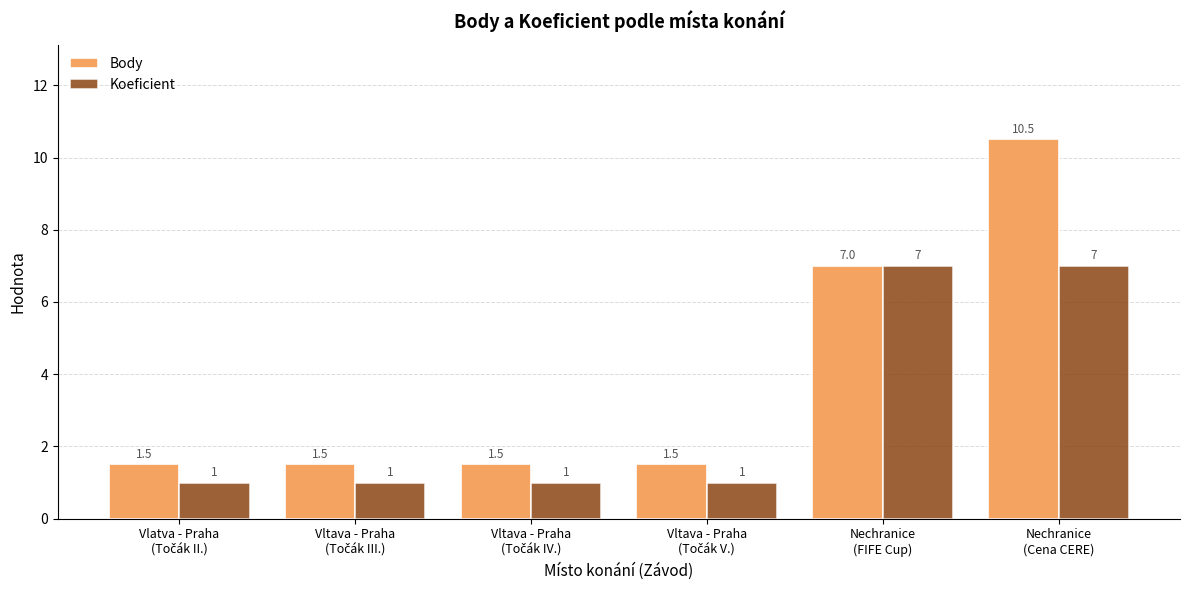

How many bars are there in each group?

2